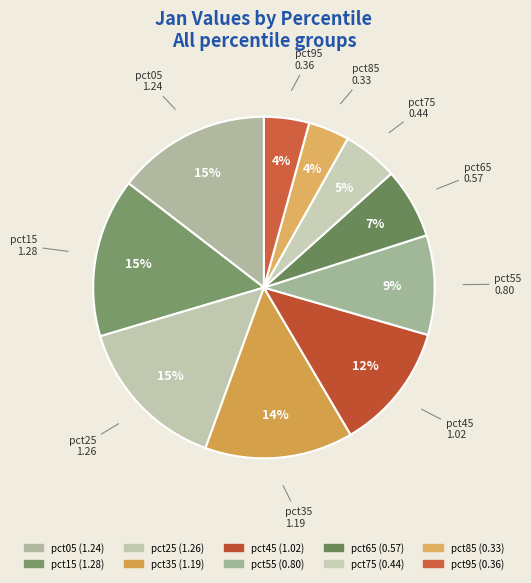

Count the number of slices in the pie.

10